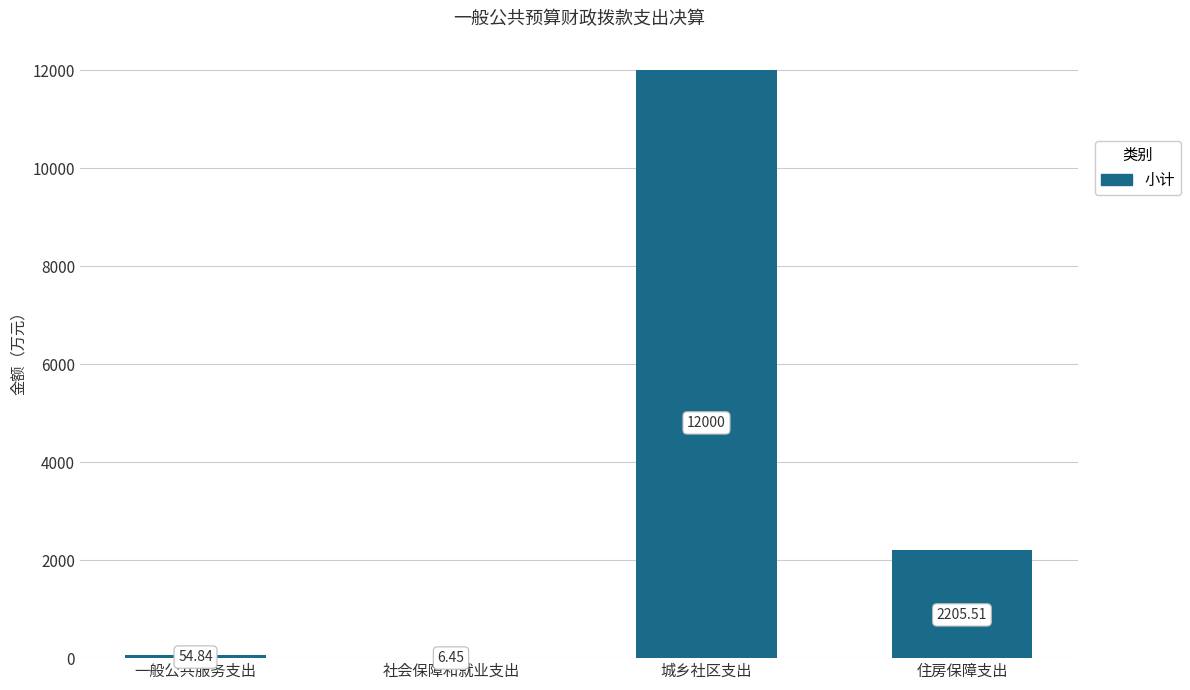

Which label corresponds to the largest value in the chart?

城乡社区支出